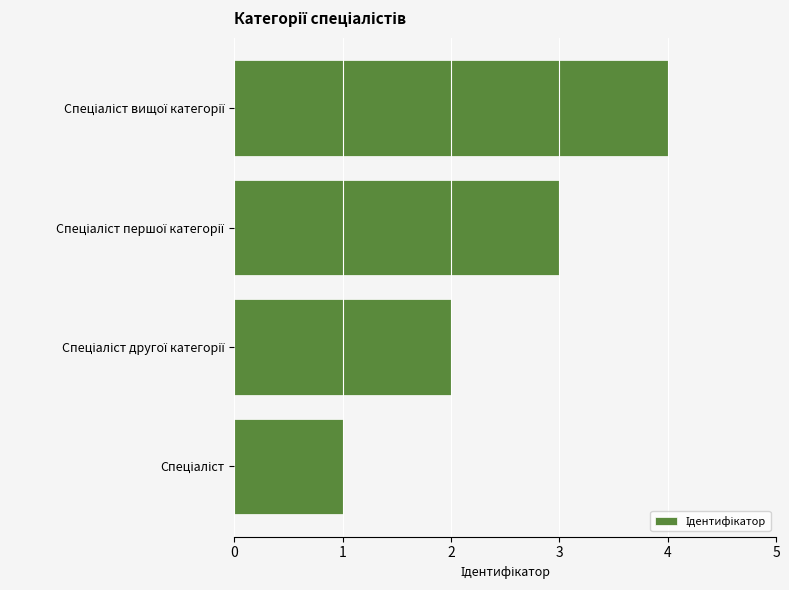

What is the difference between the maximum and minimum values?

3